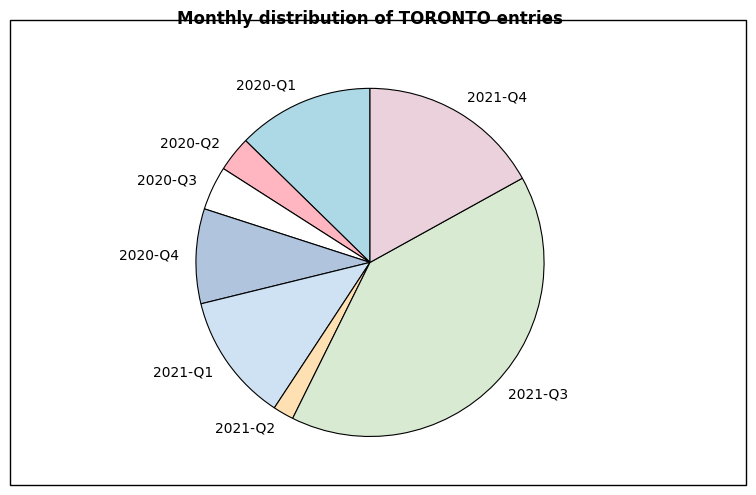

How many segments does this pie chart have?

8